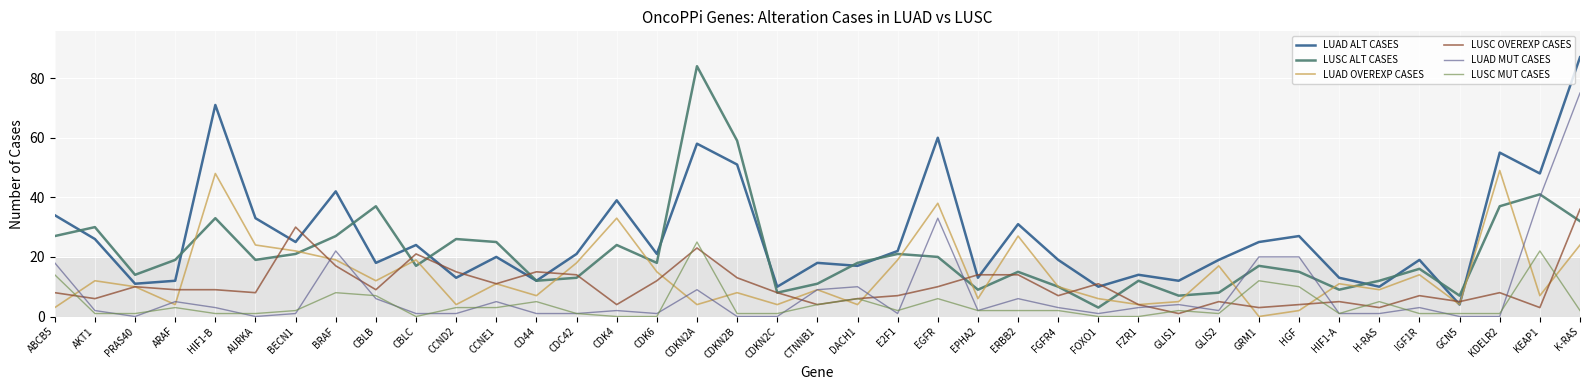

True or false: LUSC OVEREXP CASES has more than 2 points higher than both neighbors.

True